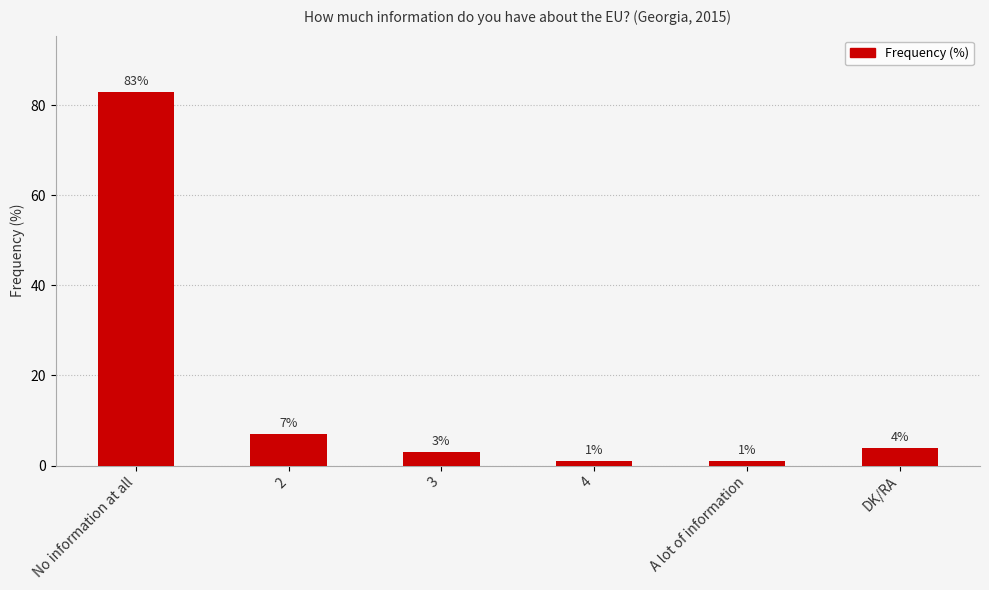

The value at 2 is 7. True or false?

True